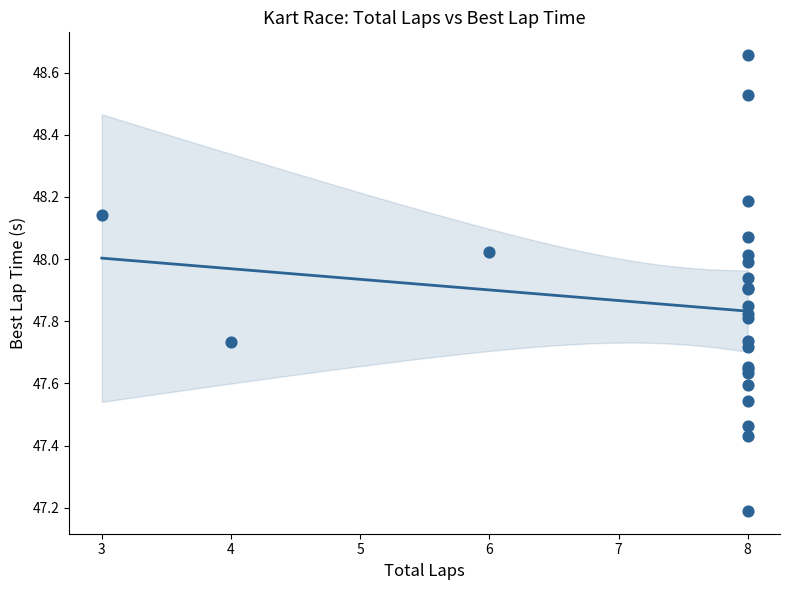

What Y value in the scatter plot is closest to 47?

47.2